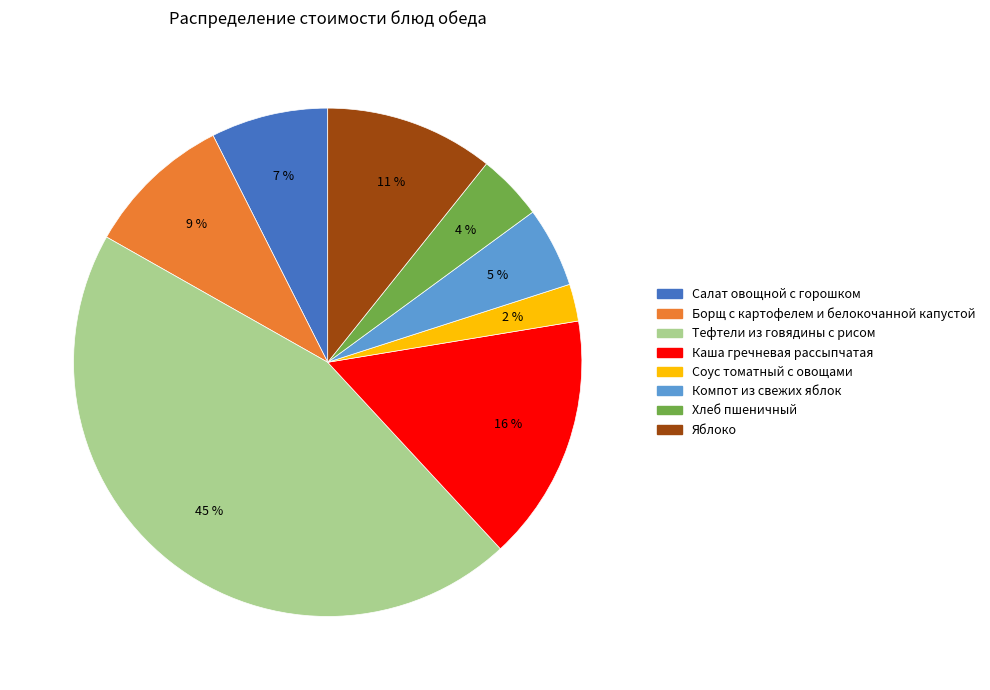

Approximately how many times larger is the value at Борщ с картофелем и белокочанной капустой compared to Каша гречневая рассыпчатая?

0.6